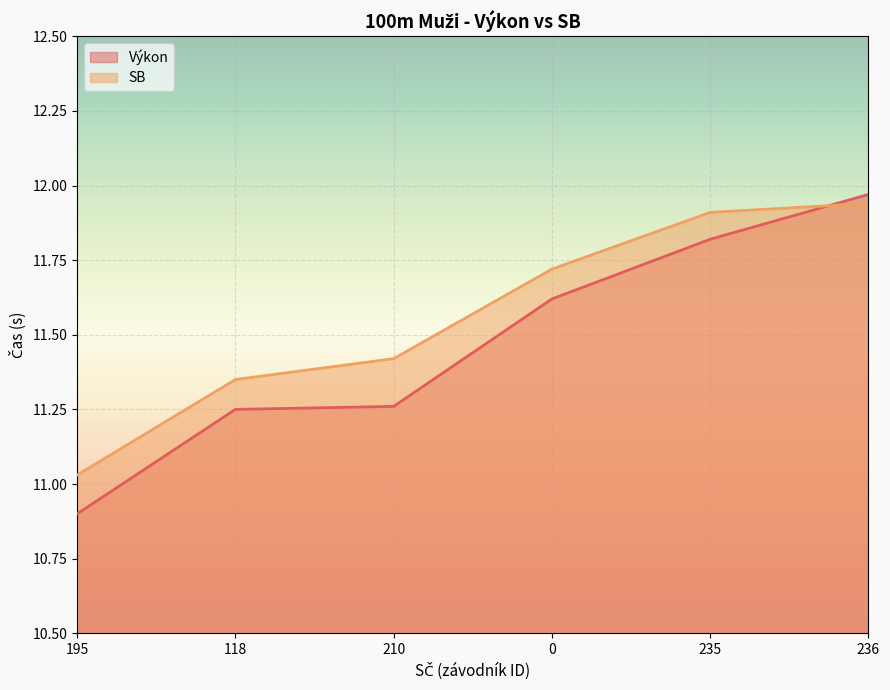

Between 0 and 236, which series saw the biggest shift?

Výkon